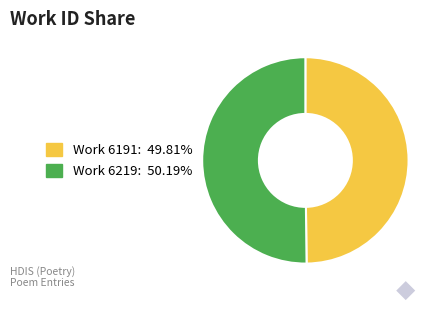

Combined, do Work 6191: 49.81% and Work 6219: 50.19% account for over 50%?

Yes